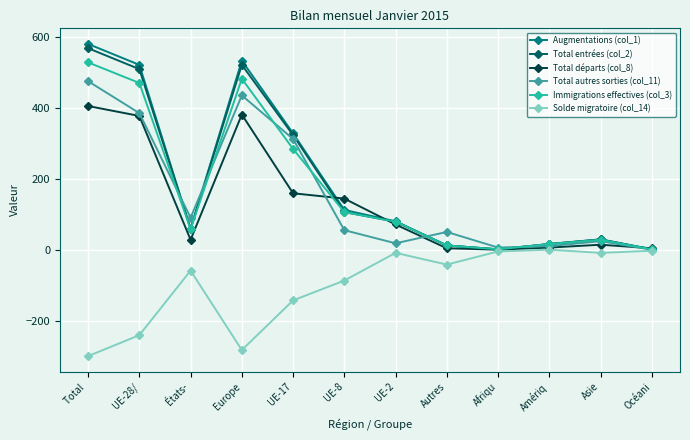

Is the value of Immigrations effectives (col_3) at UE-2 greater than the value of Total départs (col_8) at UE-8?

No